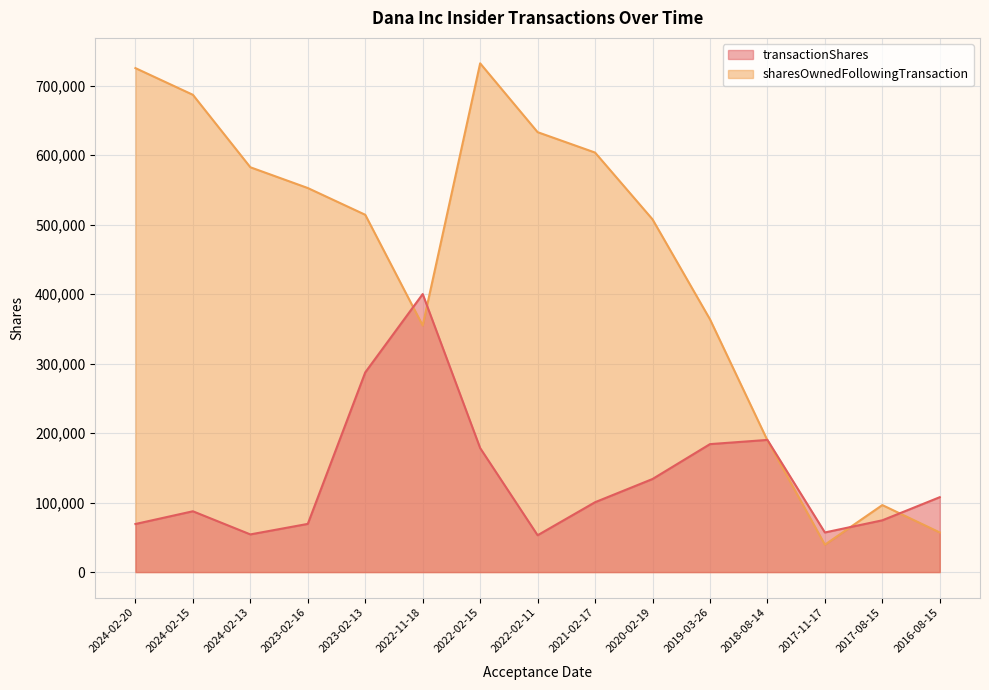

Reading left to right, what are all the values shown in this chart?

transactionShares: 2024-02-20=69189	2024-02-15=87503	2024-02-13=54211	2023-02-16=69336	2023-02-13=287313	2022-11-18=400000	2022-02-15=178432	2022-02-11=53016	2021-02-17=100526	2020-02-19=133923	2019-03-26=184097	2018-08-14=190155	2017-11-17=57003	2017-08-15=74499	2016-08-15=107758
sharesOwnedFollowingTransaction: 2024-02-20=725054	2024-02-15=686655	2024-02-13=582419	2023-02-16=552534	2023-02-13=514053	2022-11-18=354728	2022-02-15=731937	2022-02-11=632908	2021-02-17=603561	2020-02-19=507492	2019-03-26=363683	2018-08-14=189508	2017-11-17=39409	2017-08-15=96412	2016-08-15=57003